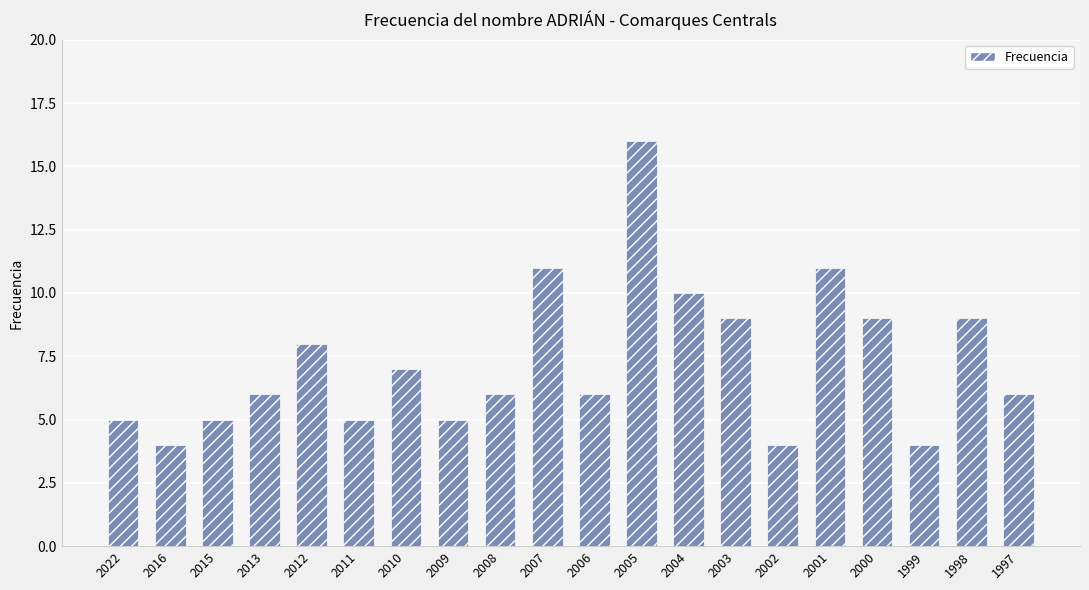

What is the greatest value displayed?

16